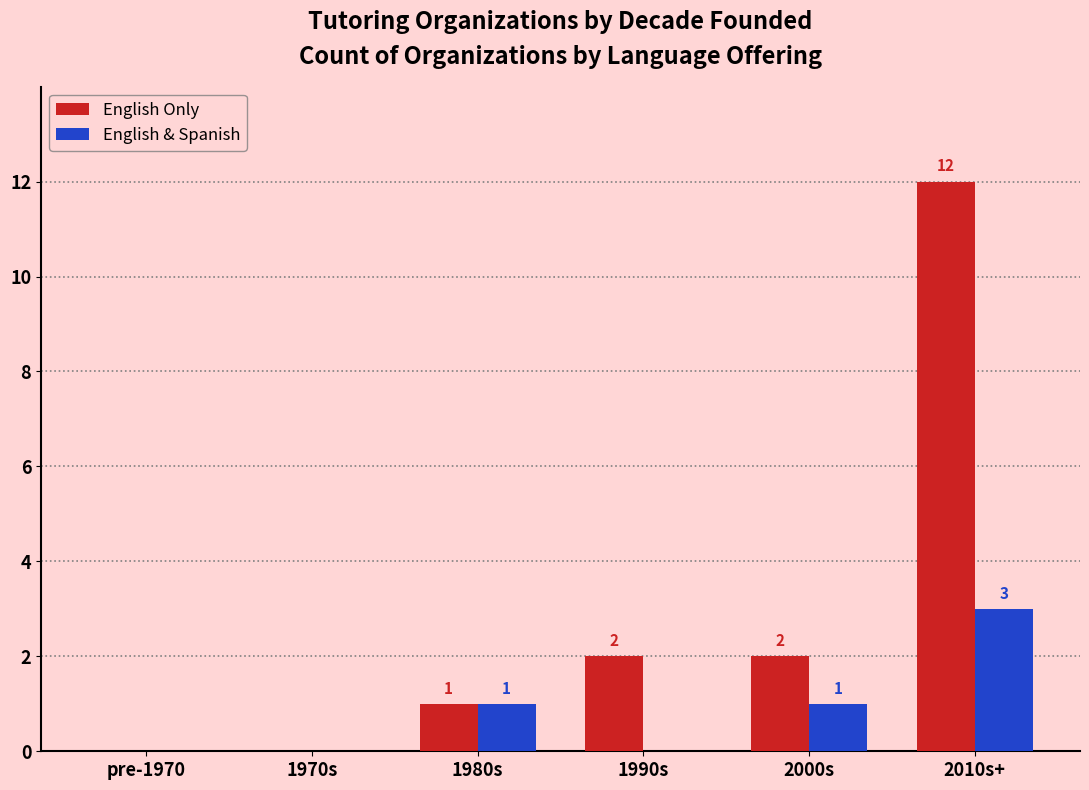

How many values in English & Spanish are above zero?

3